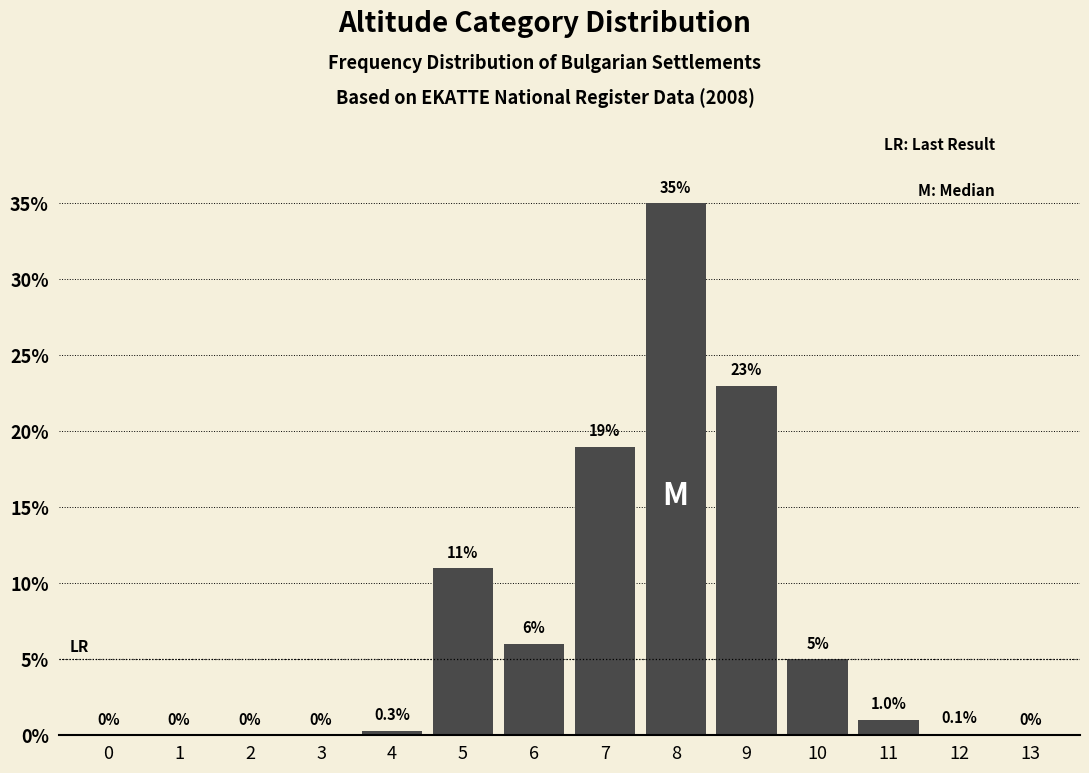

Reading left to right, extract all data points from this chart.

0=0.0	1=0.0	2=0.0	3=0.0	4=0.3	5=11.0	6=6.0	7=19.0	8=35.0	9=23.0	10=5.0	11=1.0	12=0.1	13=0.0